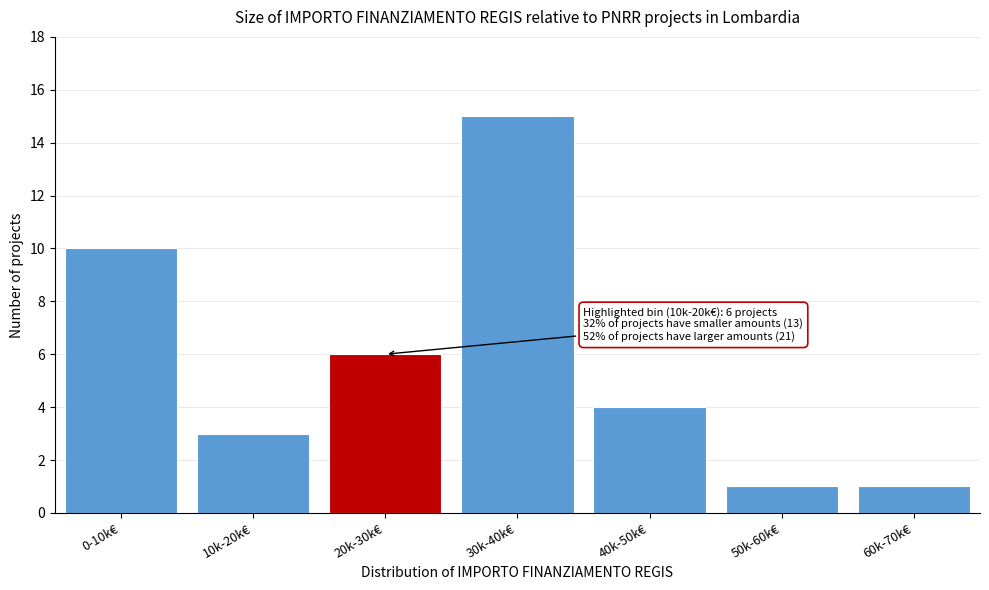

Reading left to right, transcribe all the data shown in this chart.

10	3	6	15	4	1	1